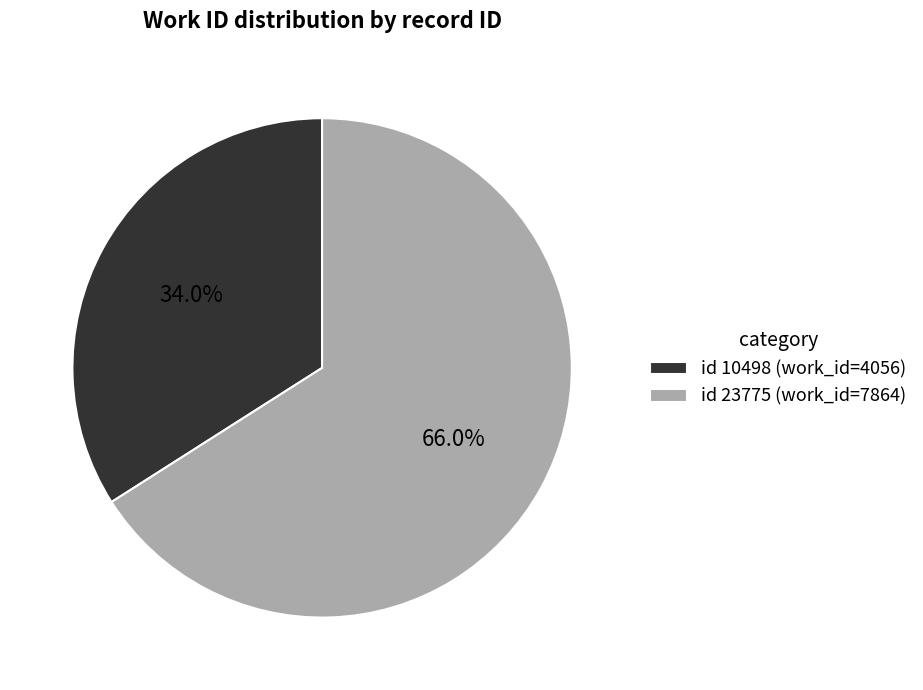

Rank the categories by value from highest to lowest.

id 23775 (work_id=7864), id 10498 (work_id=4056)